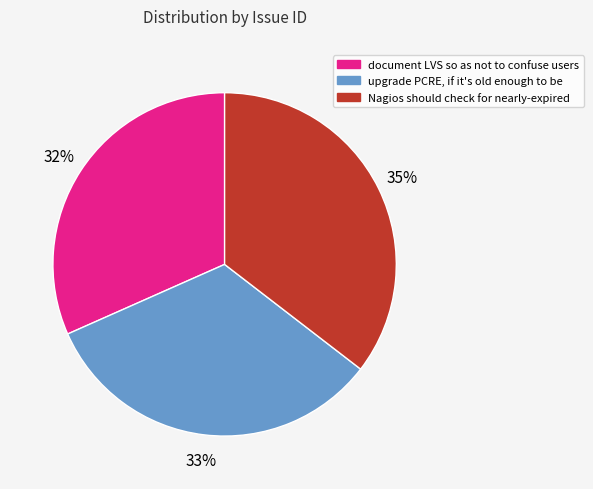

Approximately how many times larger is the value at document LVS so as not to confuse users compared to upgrade PCRE, if it's old enough to be?

1.0